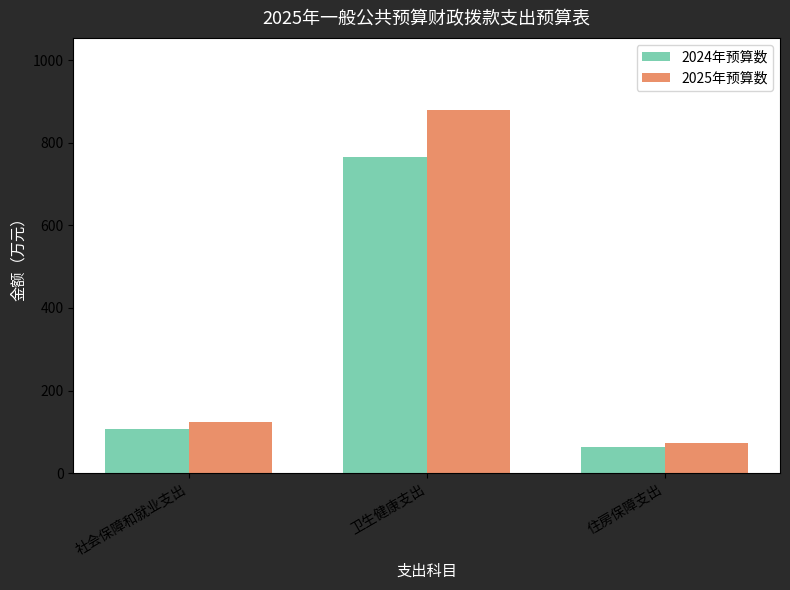

What position from the left is 卫生健康支出?

2